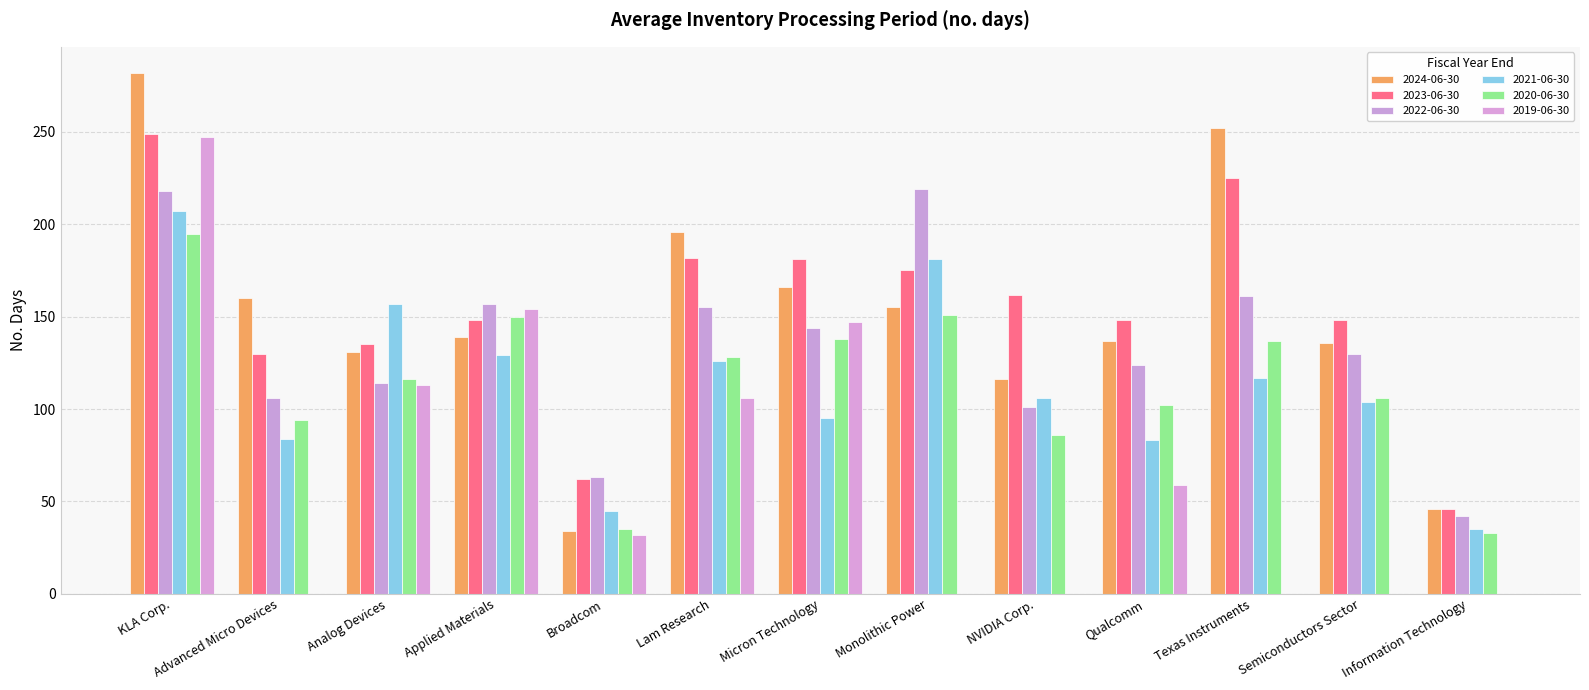

How many categories are shown in the chart?

13